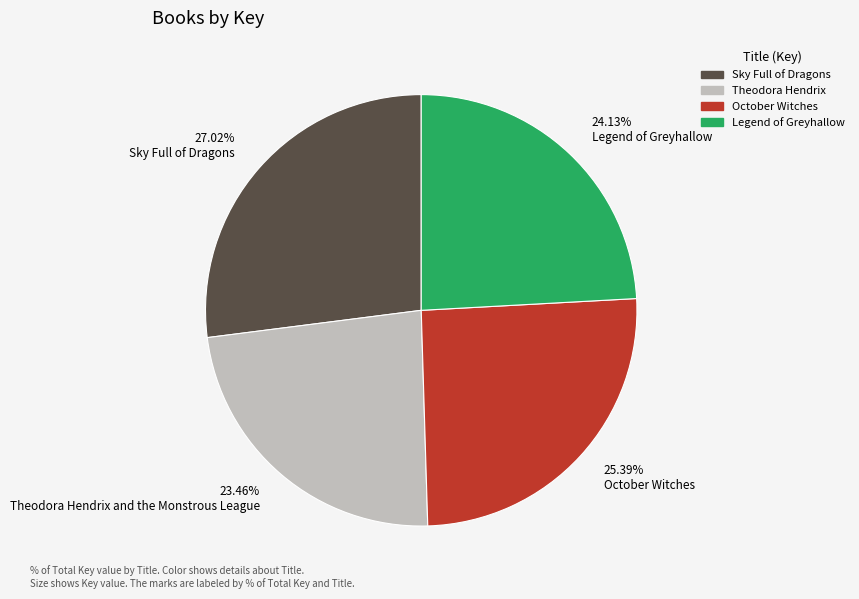

To the nearest percent, what is the difference between the October Witches and Sky Full of Dragons slice percentages?

2%